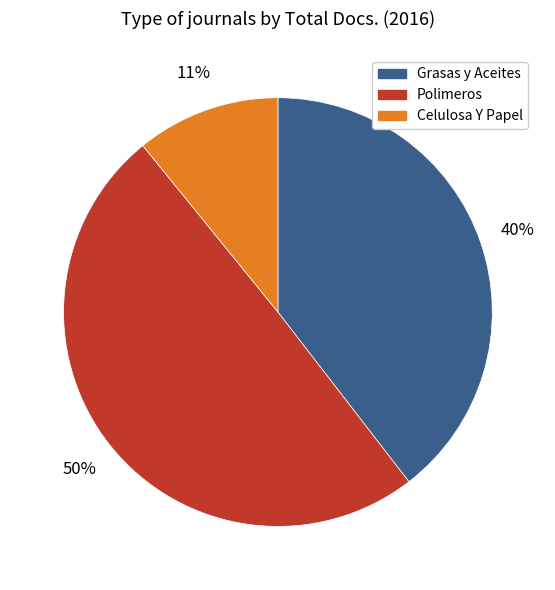

How many slices are in this pie chart?

3